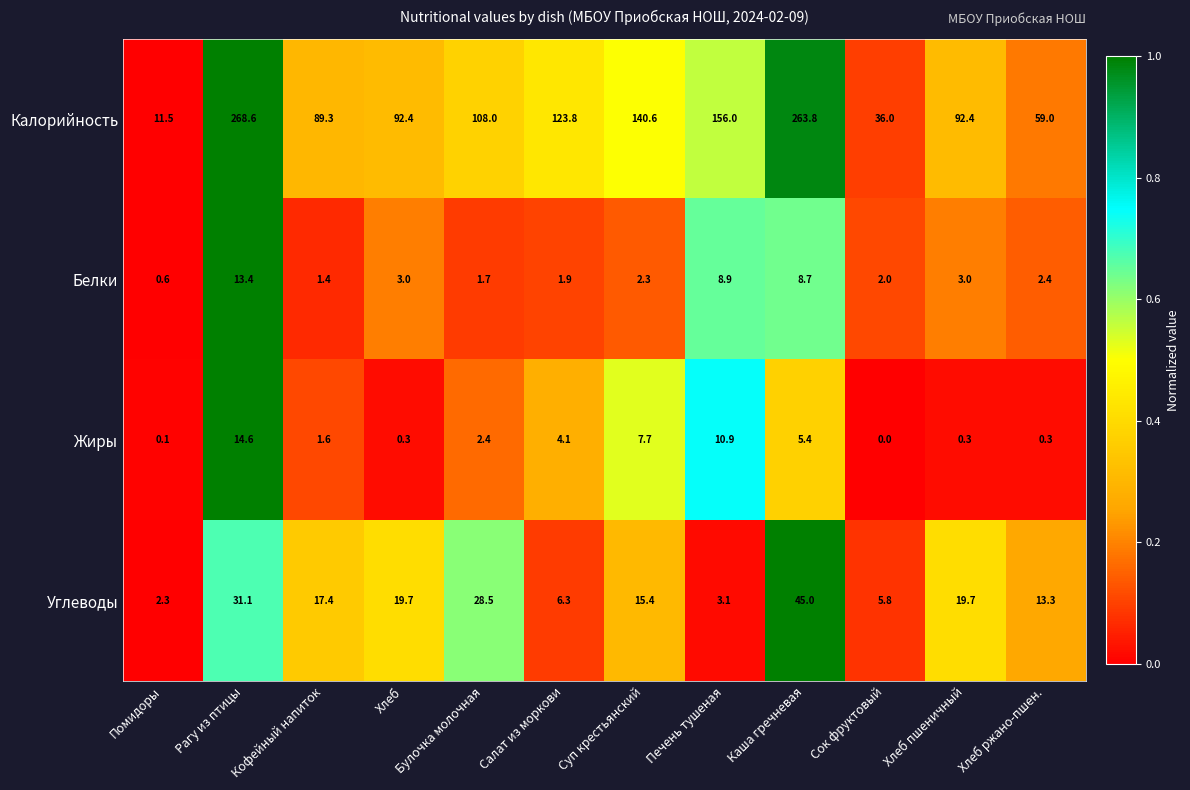

Between Рагу из птицы and Каша гречневая, which series saw the biggest shift?

Углеводы